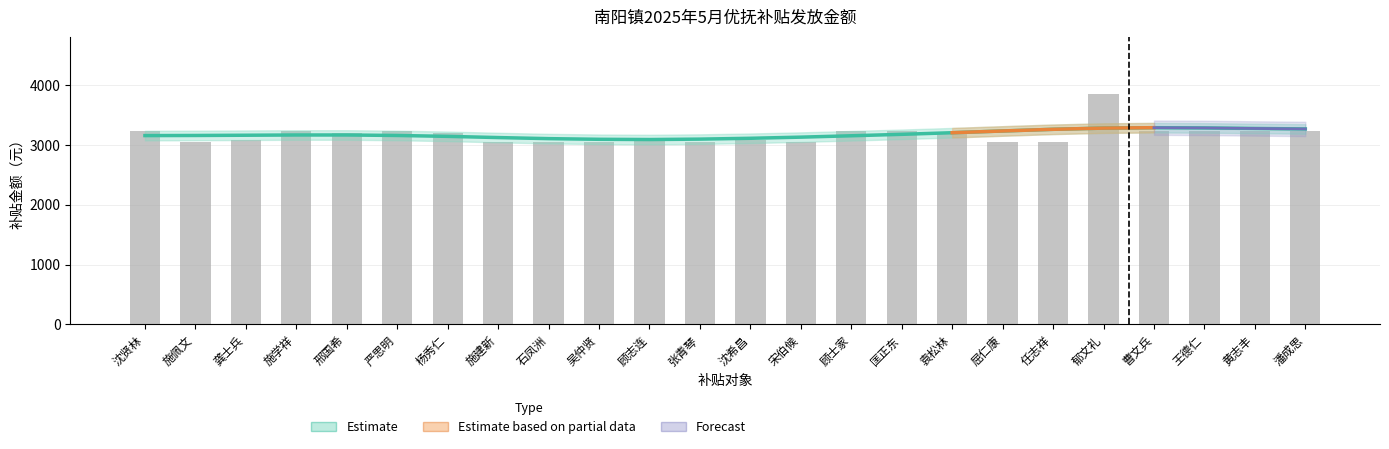

List the labels in order of value, smallest first.

施佩文, 施建新, 石凤洲, 吴仲贤, 张青琴, 宋伯候, 屈仁康, 任志祥, 龚士兵, 顾志连, 沈希昌, 邢国希, 杨秀仁, 袁松林, 沈贤林, 施学祥, 严思明, 顾士家, 匡正东, 曹文兵, 王德仁, 黄志丰, 潘成思, 郁文礼